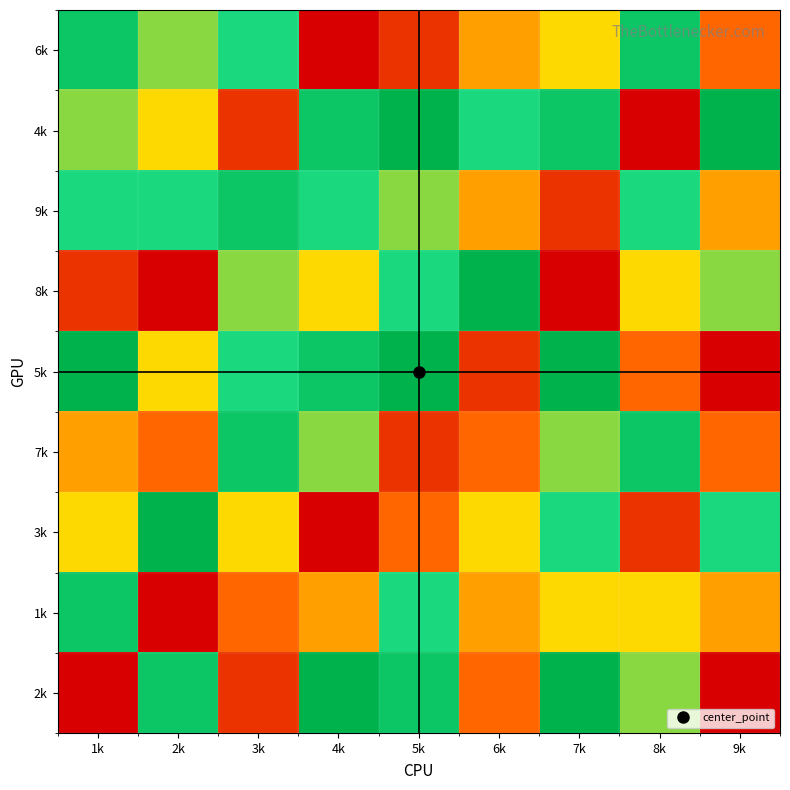

Reading left to right, list all the values displayed in this chart.

6k: 1k=8	2k=6	3k=7	4k=1	5k=2	6k=4	7k=5	8k=8	9k=3
4k: 1k=6	2k=5	3k=2	4k=8	5k=9	6k=7	7k=8	8k=1	9k=9
9k: 1k=7	2k=7	3k=8	4k=7	5k=6	6k=4	7k=2	8k=7	9k=4
8k: 1k=2	2k=1	3k=6	4k=5	5k=7	6k=9	7k=1	8k=5	9k=6
5k: 1k=9	2k=5	3k=7	4k=8	5k=9	6k=2	7k=9	8k=3	9k=1
7k: 1k=4	2k=3	3k=8	4k=6	5k=2	6k=3	7k=6	8k=8	9k=3
3k: 1k=5	2k=9	3k=5	4k=1	5k=3	6k=5	7k=7	8k=2	9k=7
1k: 1k=8	2k=1	3k=3	4k=4	5k=7	6k=4	7k=5	8k=5	9k=4
2k: 1k=1	2k=8	3k=2	4k=9	5k=8	6k=3	7k=9	8k=6	9k=1